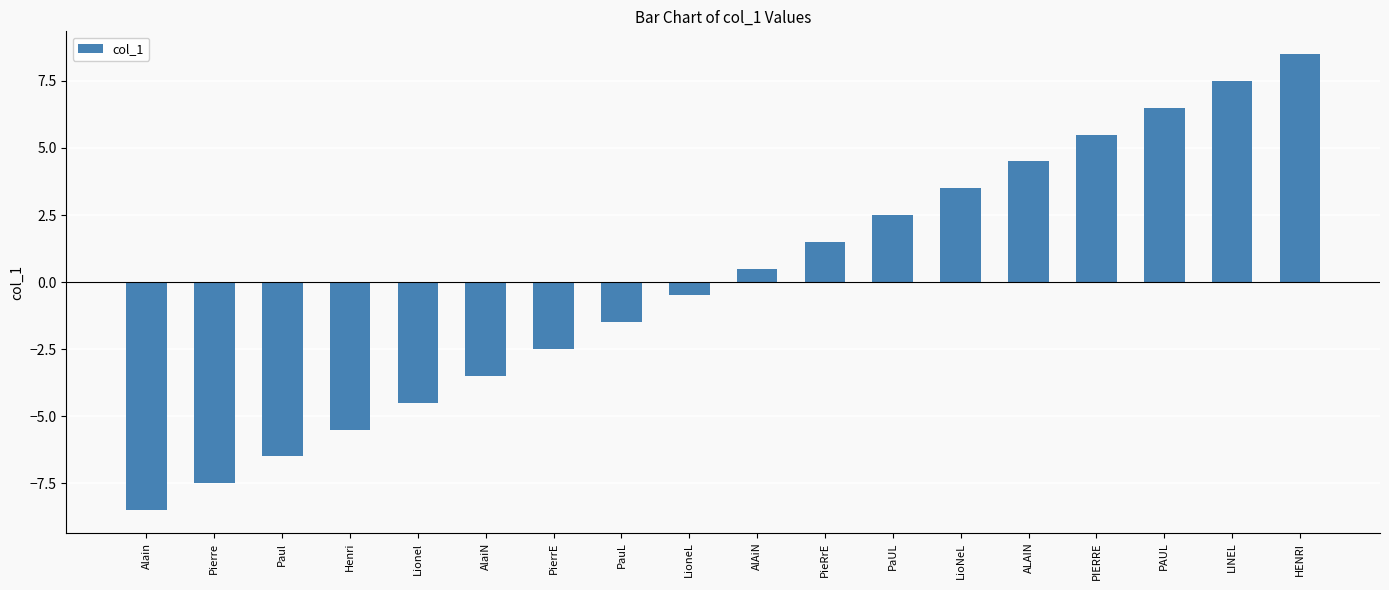

Does the chart contain stacked bars?

No